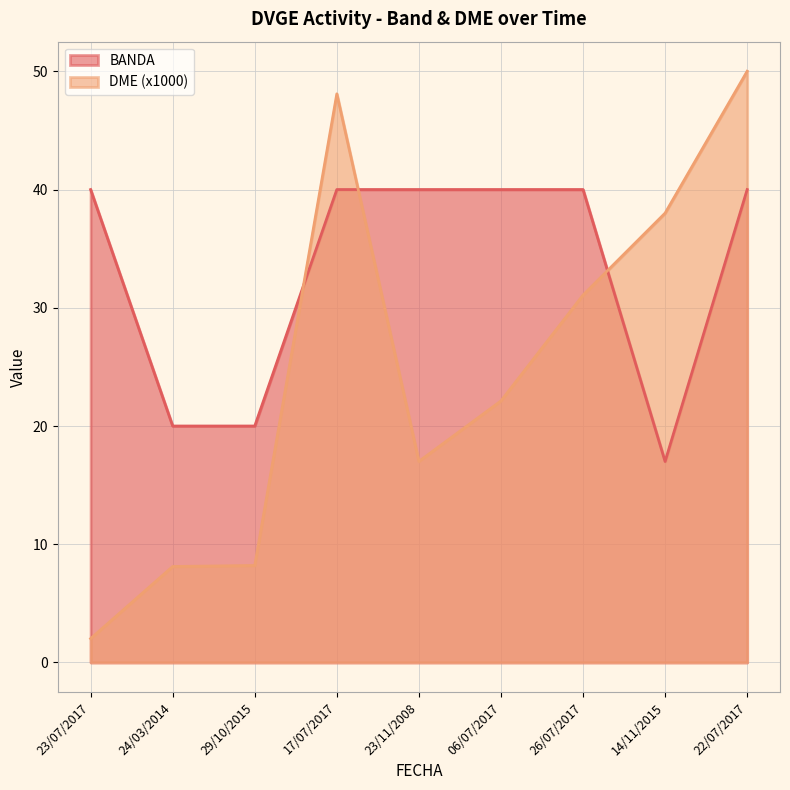

How many data points in BANDA are less than 40?

3